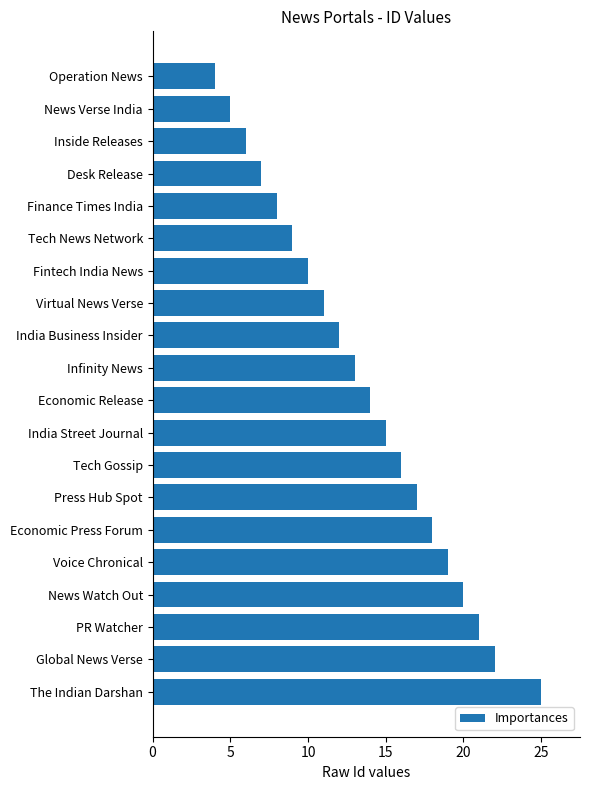

True or false: the data shows 22 at Global News Verse.

True